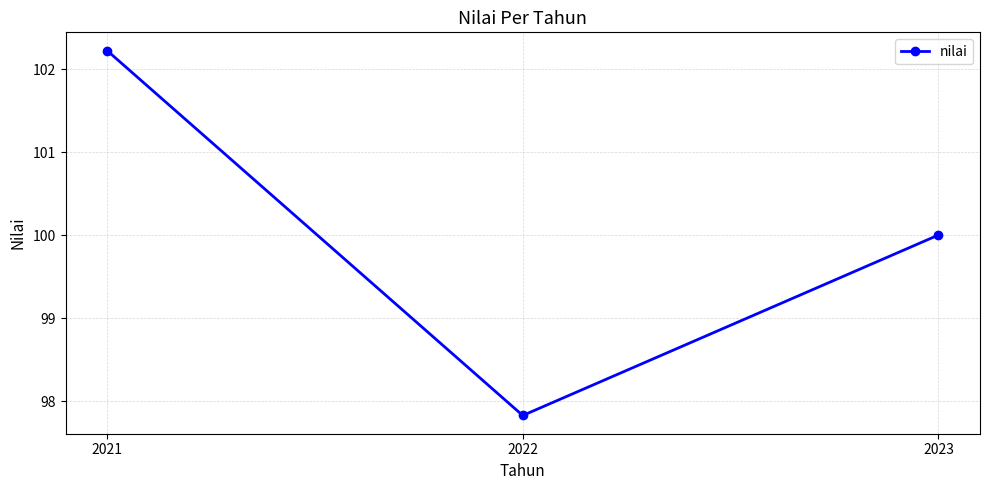

What value does the data have at 2021?

102.2